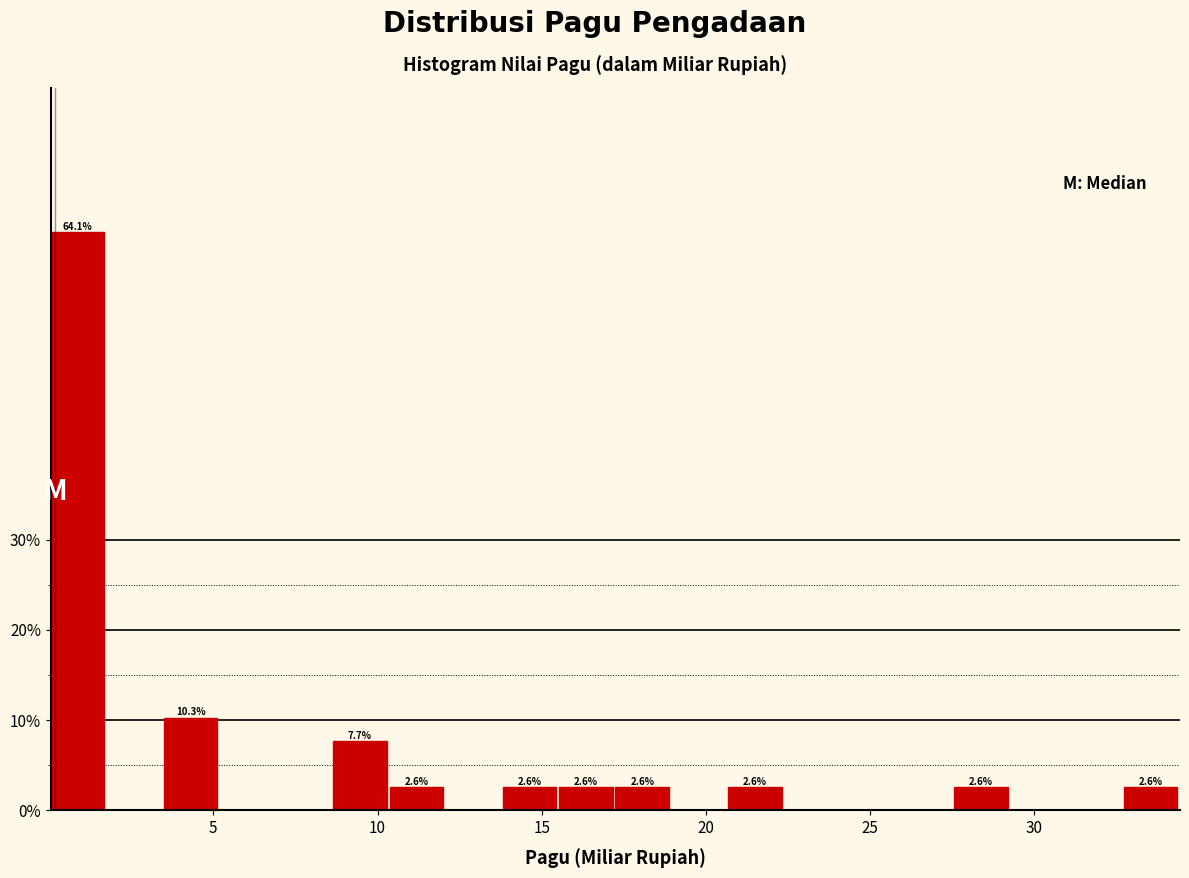

Around what value on the x-axis is the tallest bar? Give the approximate position of its centre, as read against the axis.

1.0